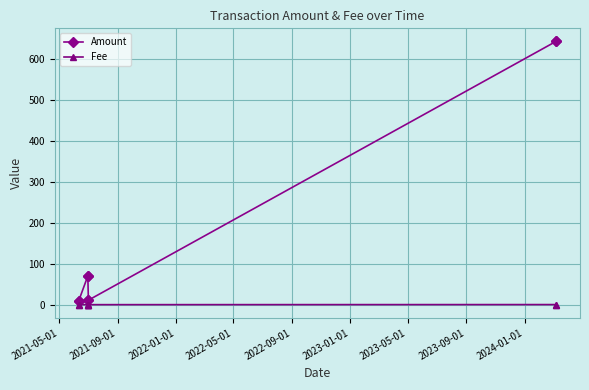

Which series has the largest total across all categories?

Amount